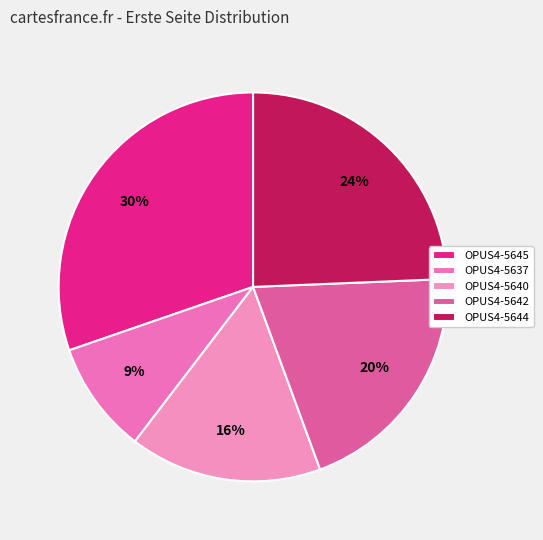

Is there any slice that represents more than half of the pie?

No